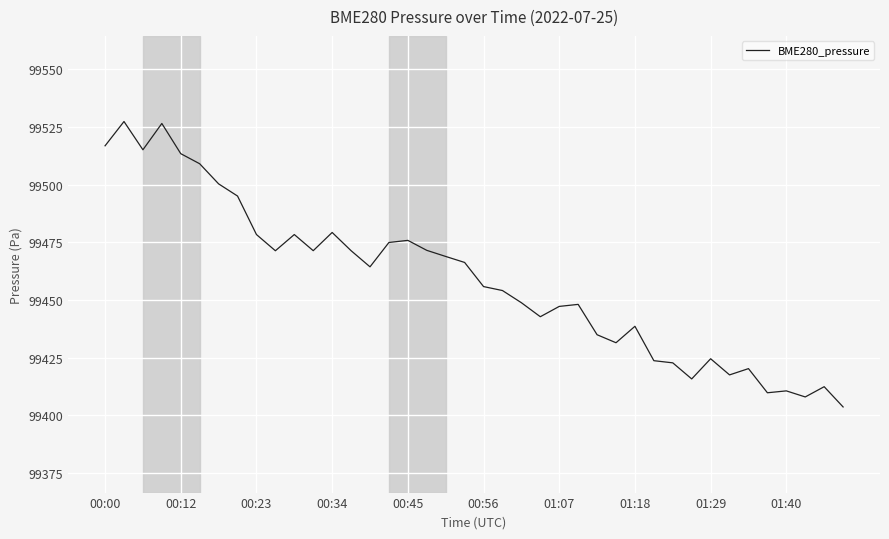

What is the greatest value displayed?

99527.4